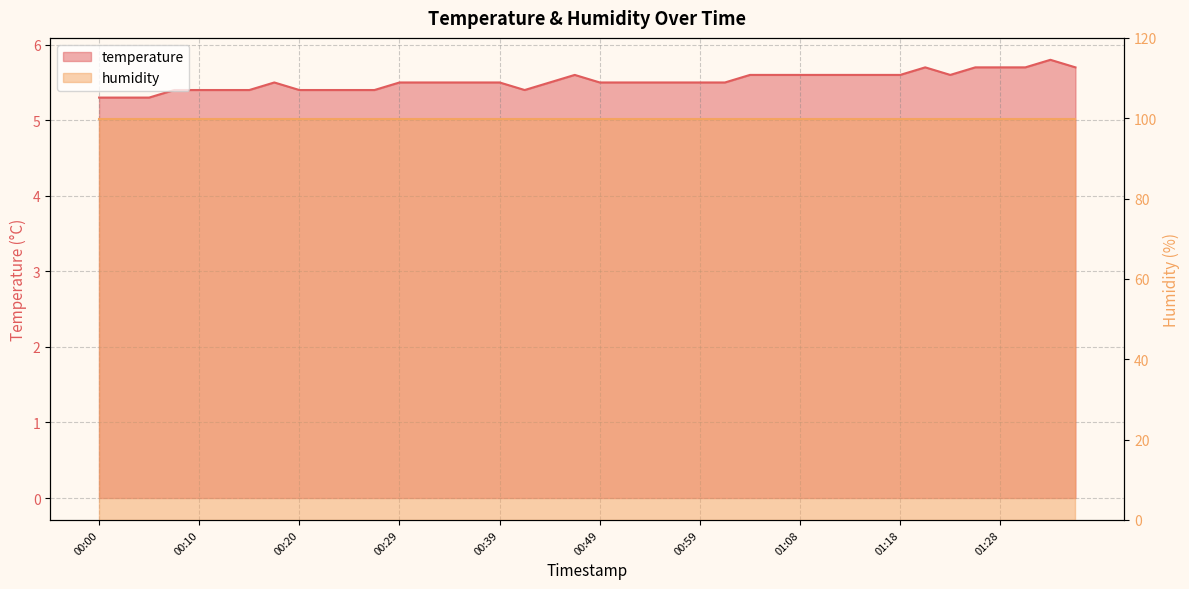

List the labels in order of value, smallest first.

00:00, 00:03, 00:05, 00:08, 00:10, 00:12, 00:15, 00:20, 00:22, 00:25, 00:27, 00:42, 00:17, 00:29, 00:32, 00:34, 00:37, 00:39, 00:44, 00:49, 00:51, 00:54, 00:56, 00:59, 01:01, 00:46, 01:03, 01:06, 01:08, 01:11, 01:13, 01:16, 01:18, 01:23, 01:21, 01:26, 01:28, 01:31, 01:36, 01:33